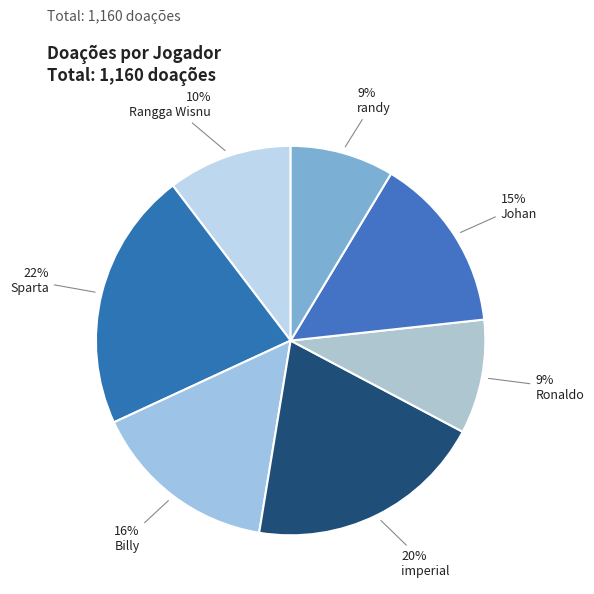

Count the number of slices in the pie.

7